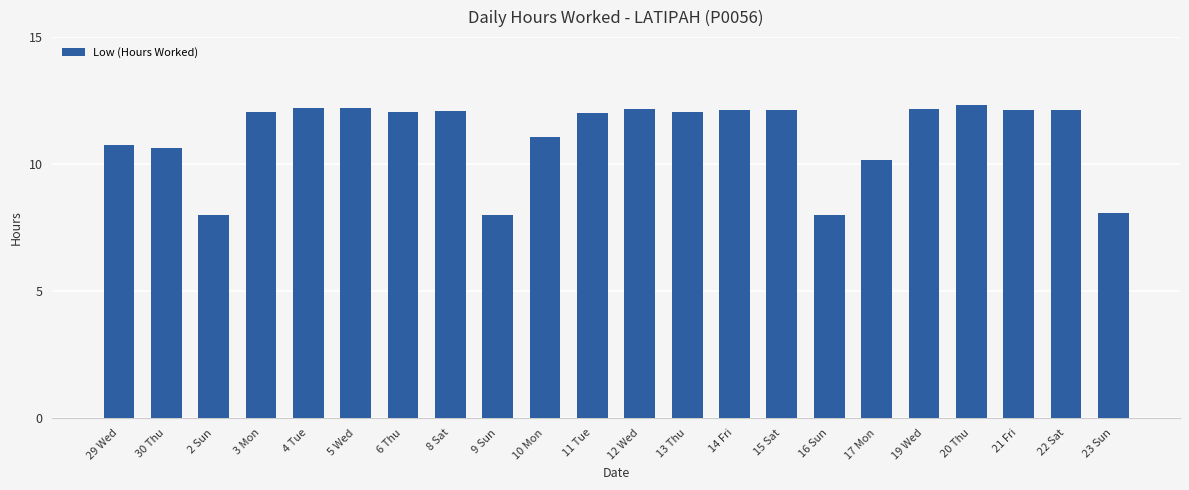

What is the minimum value shown in the chart?

8.0